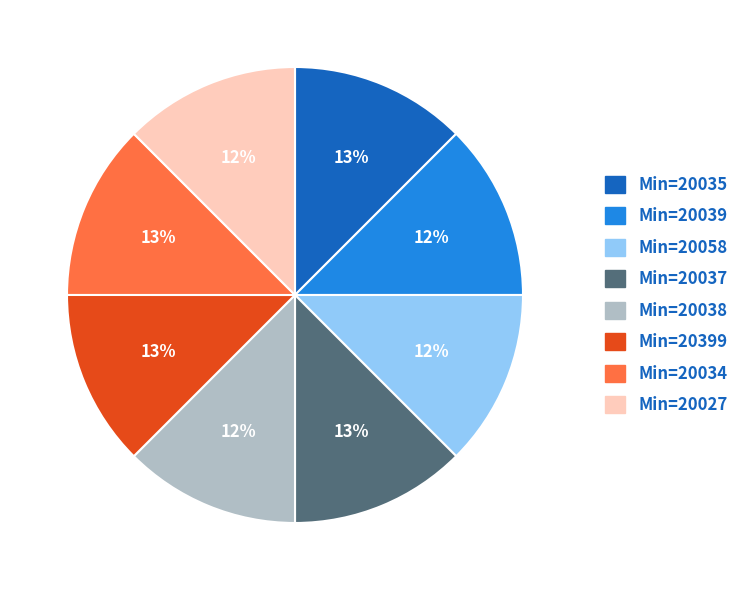

To the nearest percent, what is the average slice percentage?

12%